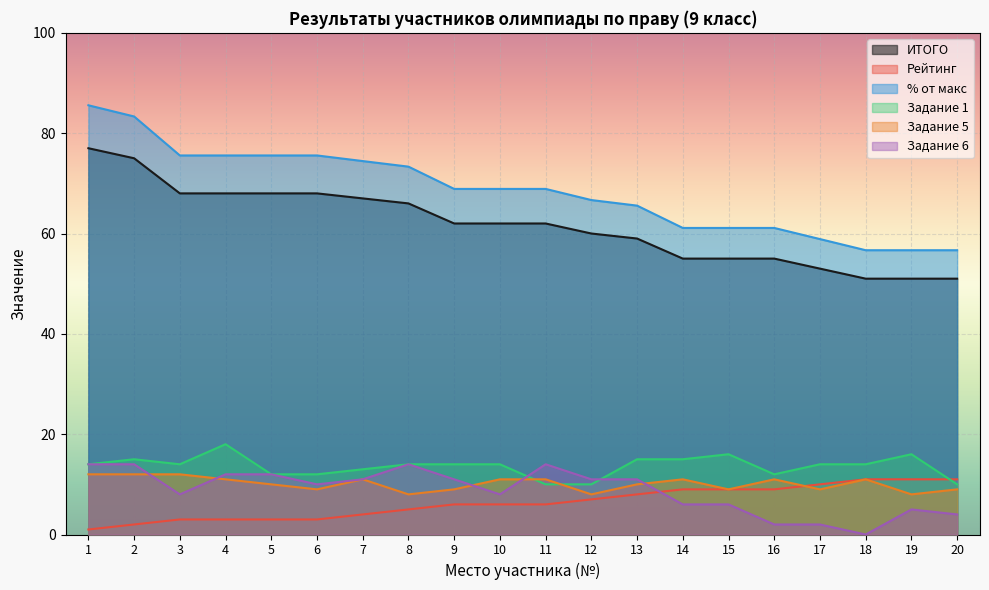

How many series are shown in this chart?

6